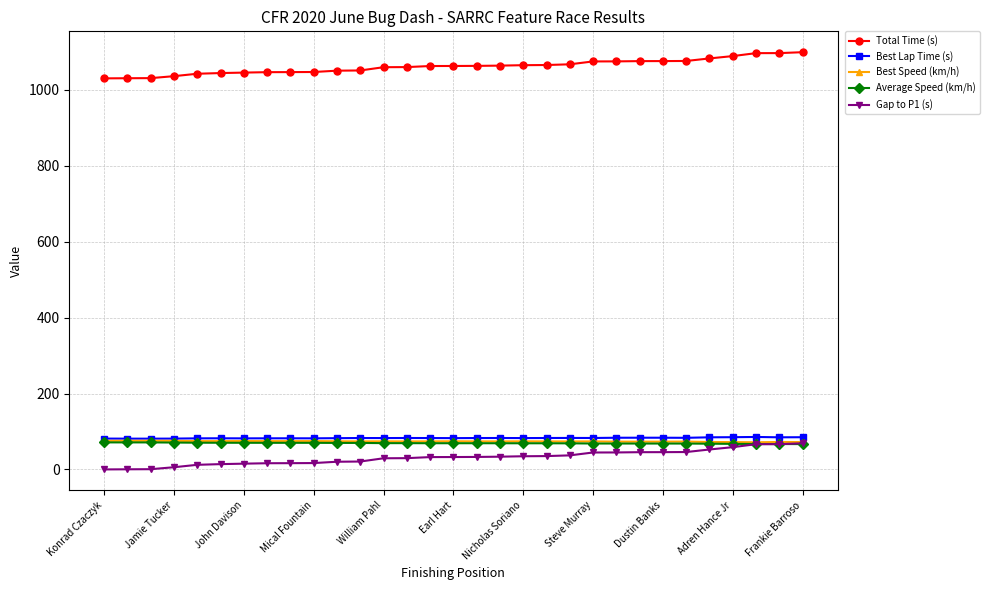

True or false: Total Time (s) and Best Lap Time (s) intersect in this chart.

False